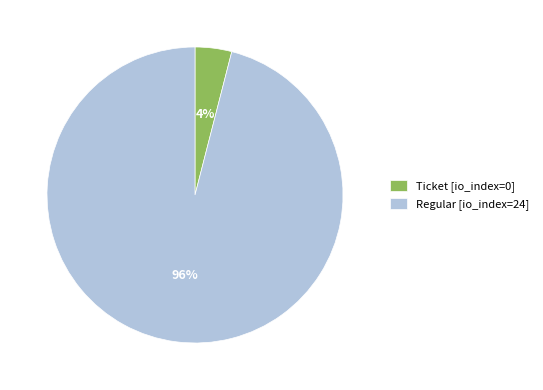

How many segments does this pie chart have?

2